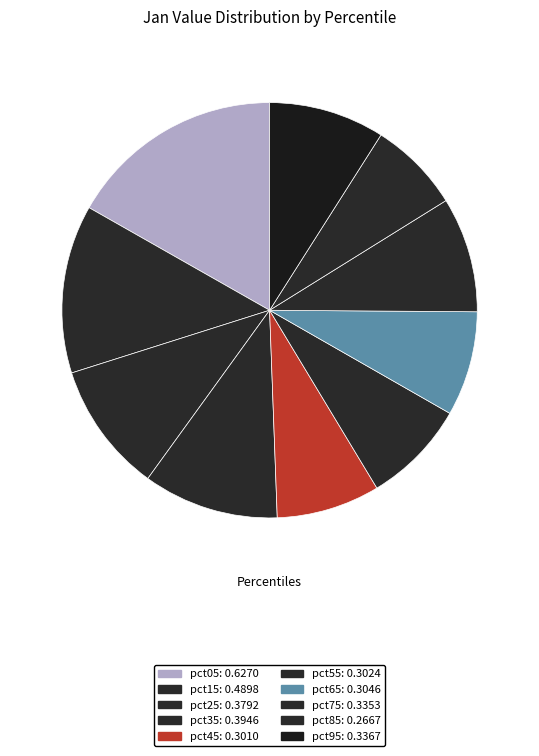

Rank the categories by value from lowest to highest.

pct85, pct45, pct55, pct65, pct75, pct95, pct25, pct35, pct15, pct05